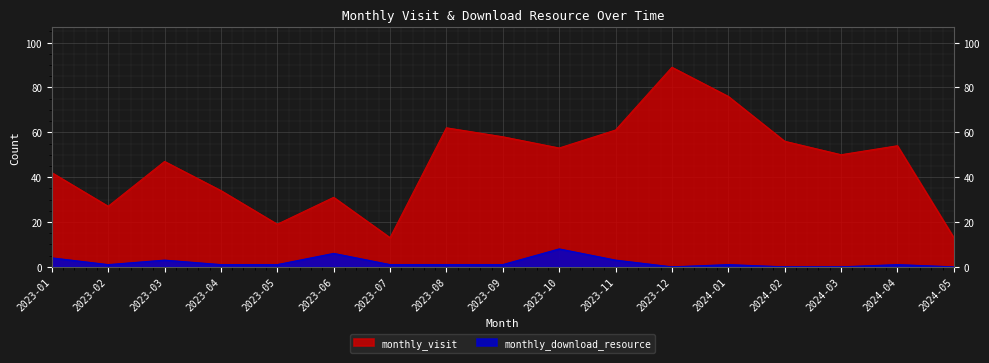

Count the monthly_download_resource values in the range 1 to 3.

10